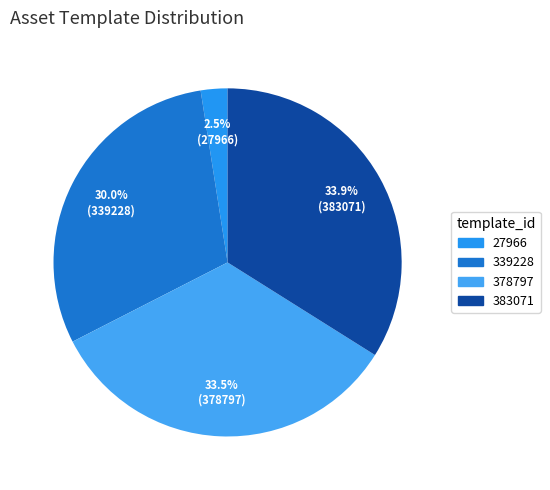

How many slices are in this pie chart?

4